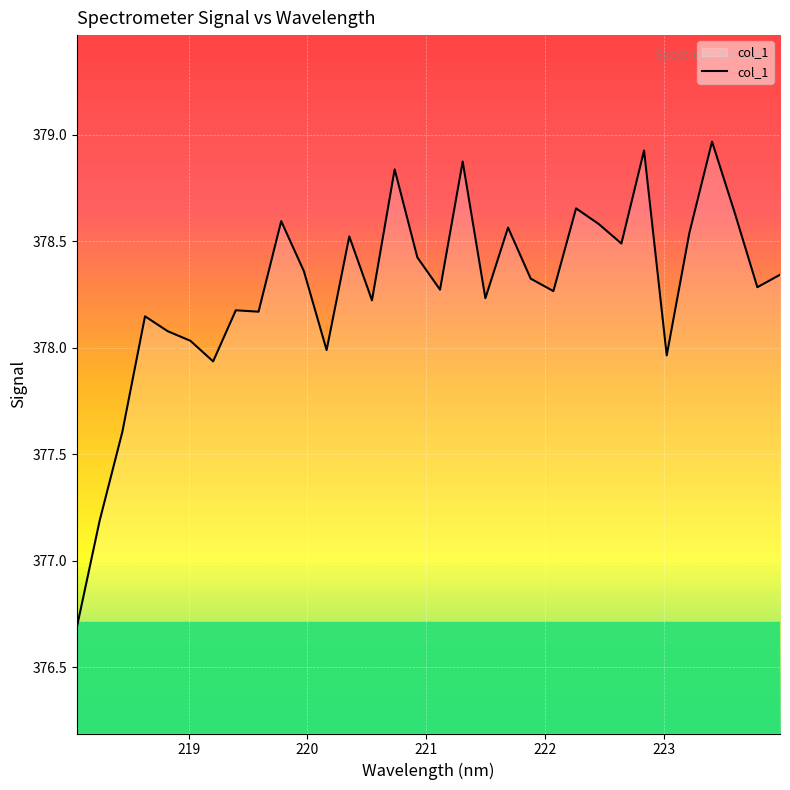

What is the minimum value shown in the chart?

376.7